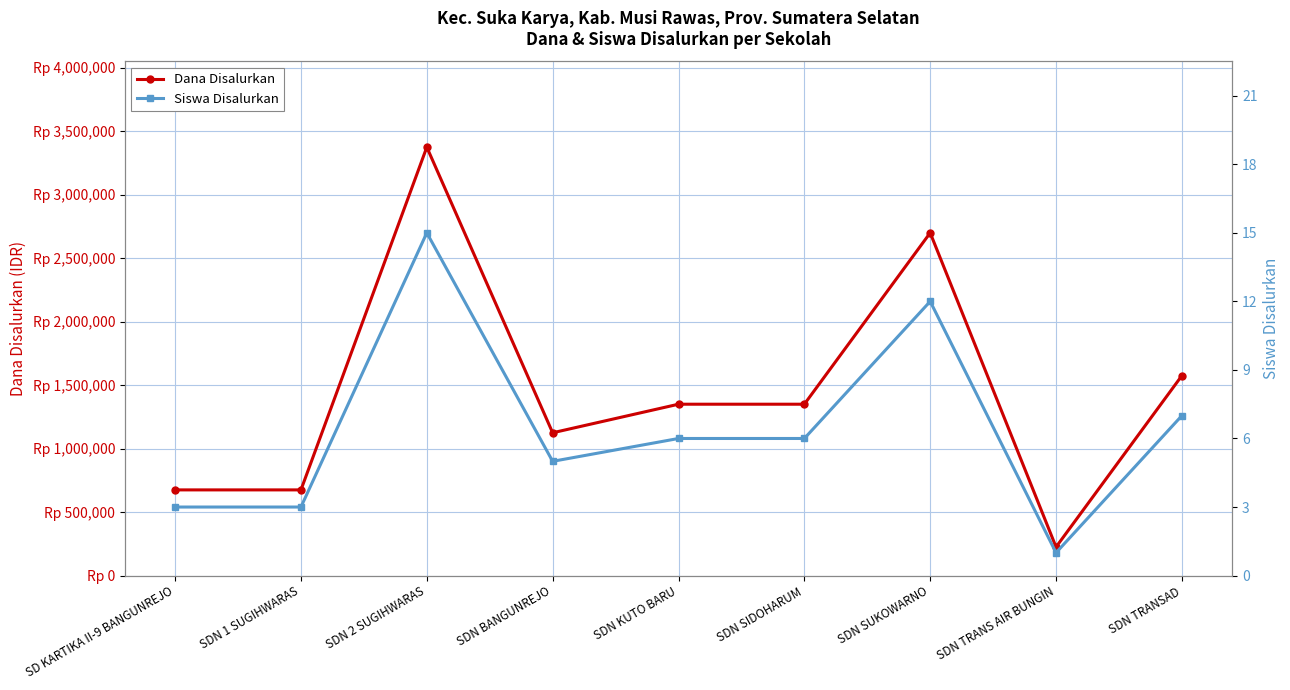

At which label does Dana Disalurkan first exceed 1350000?

SDN 2 SUGIHWARAS